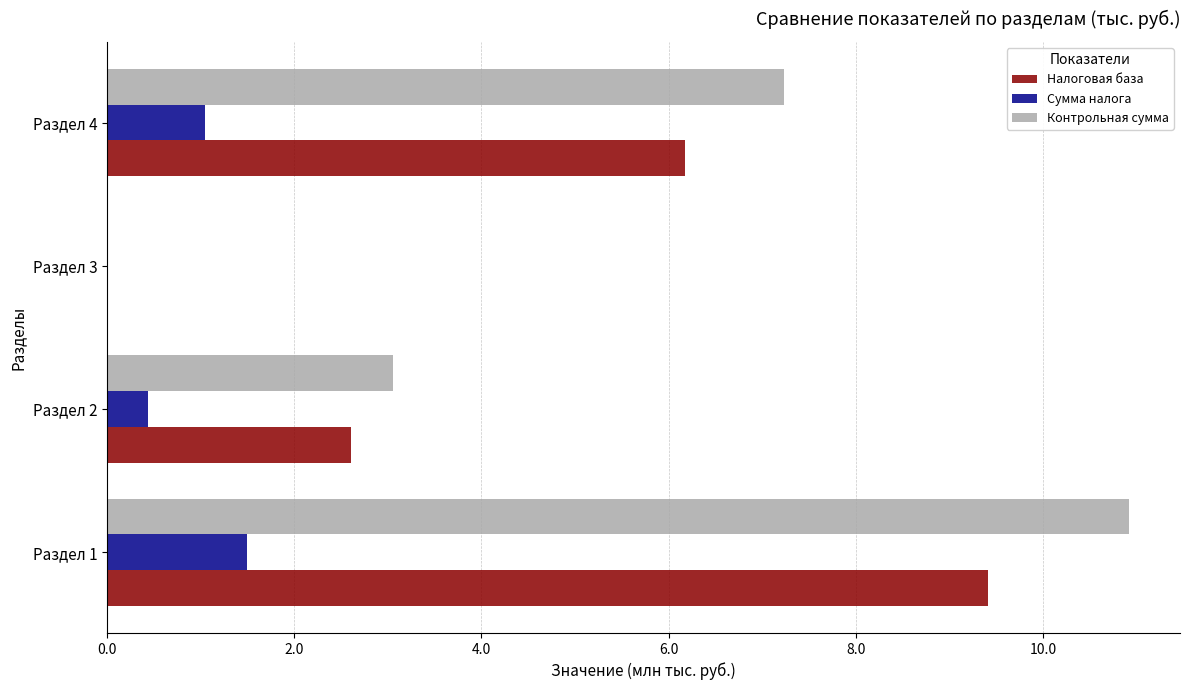

At which label is Налоговая база closest to 4?

Раздел 2